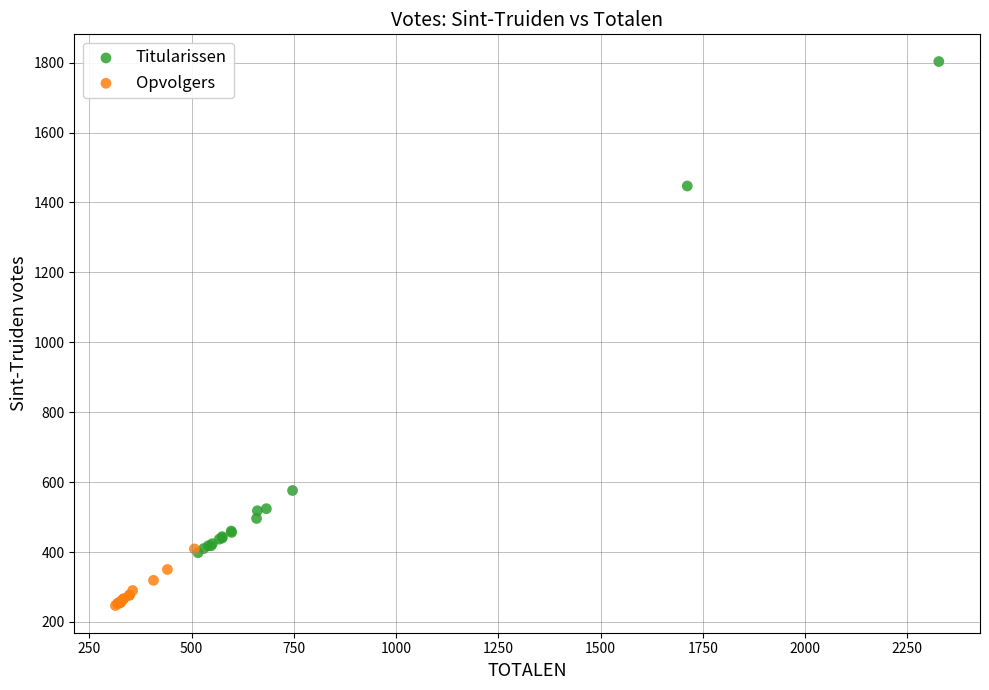

Which series reaches the maximum Y coordinate?

Titularissen